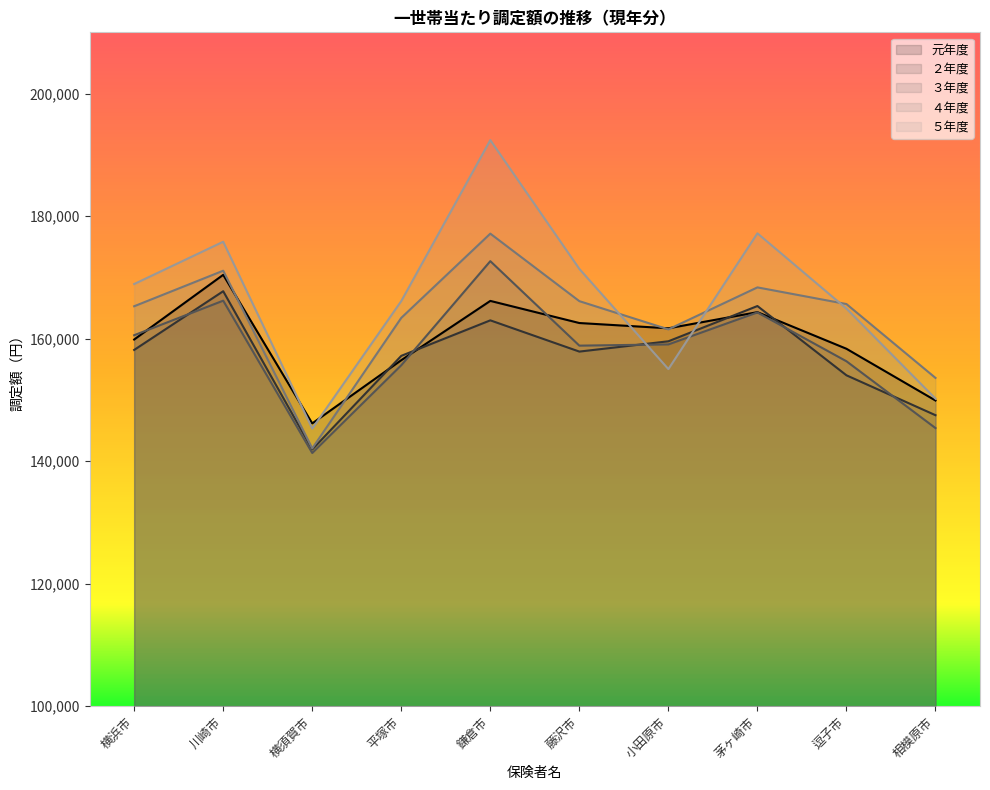

What is the highest value of the ２年度 series?

167739